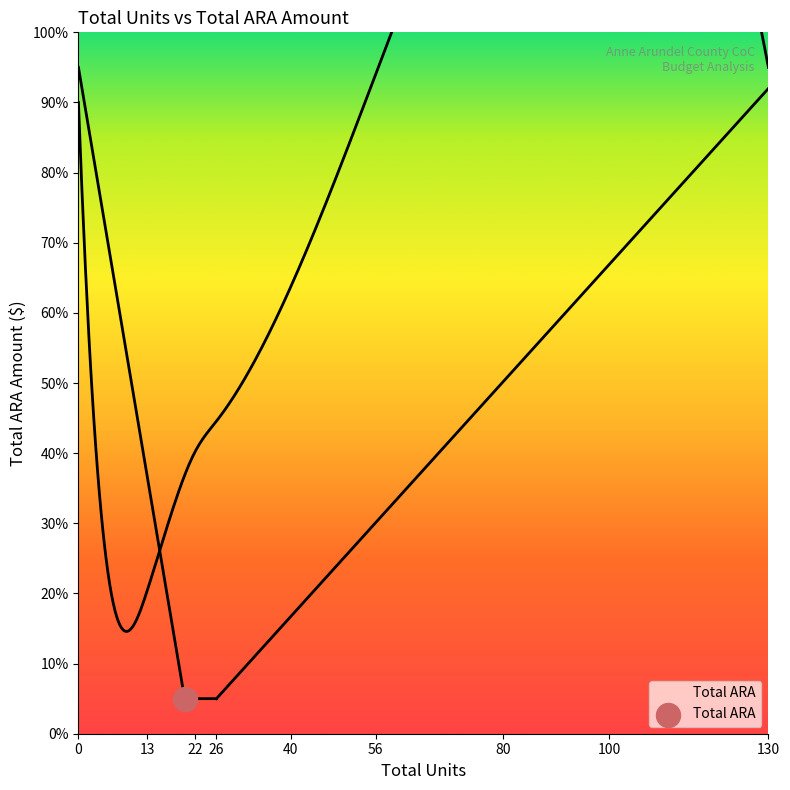

Between 56 and 13, which is larger?

56